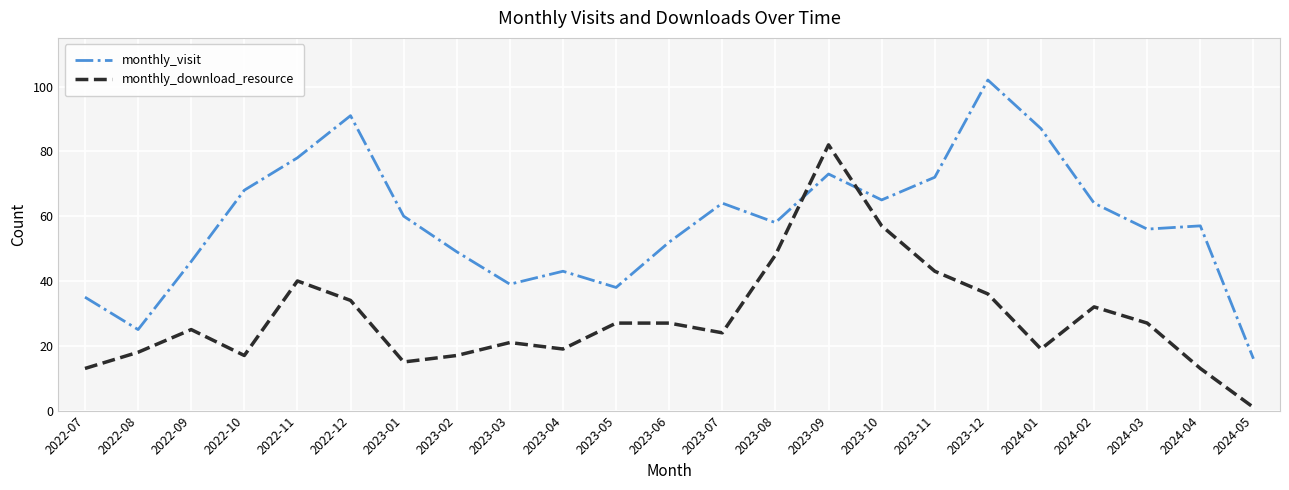

What is the total value across all series at 2023-12?

138